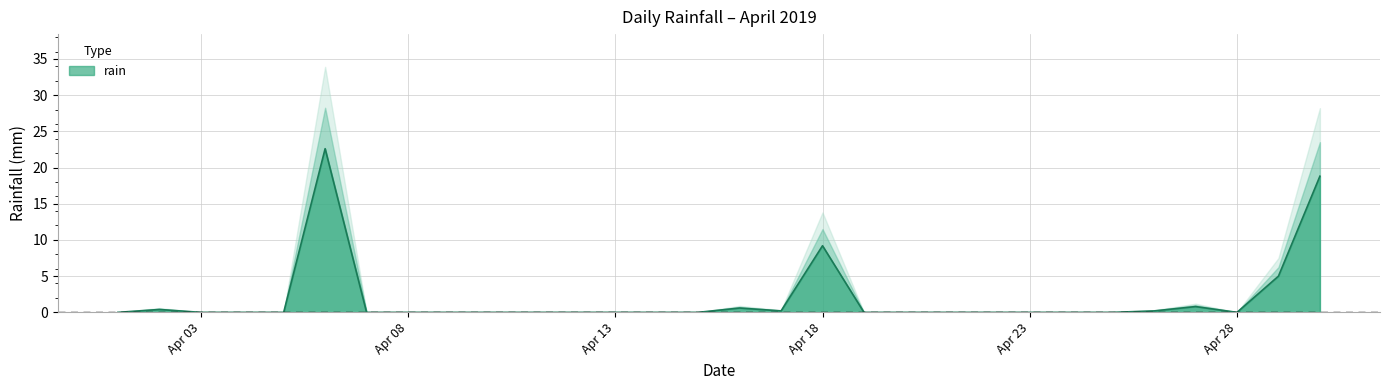

At which category does the data reach its first local peak?

2019-04-02